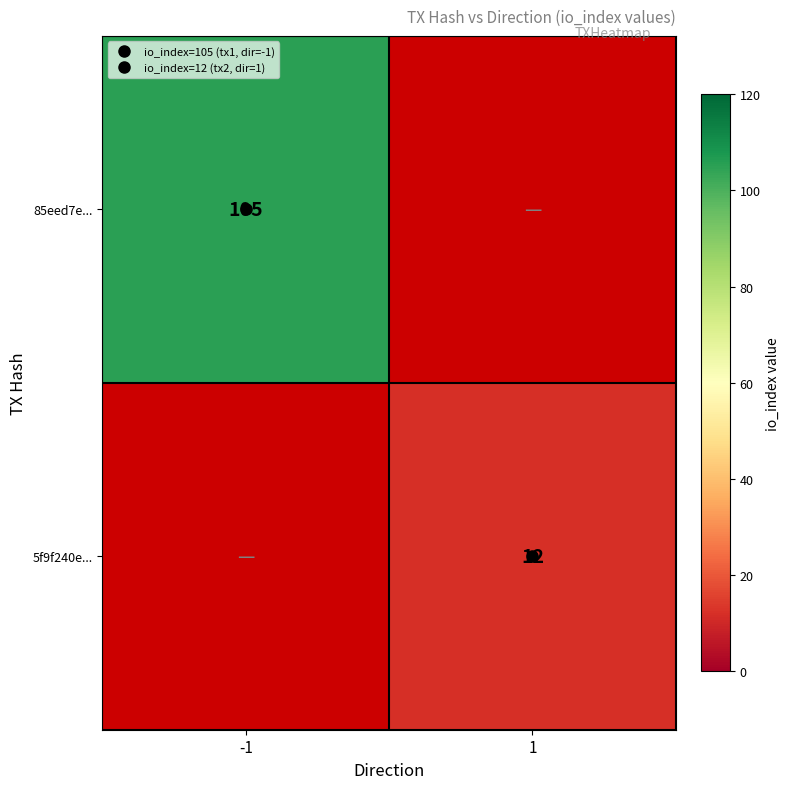

Which series has the largest range (max minus min)?

85eed7e...